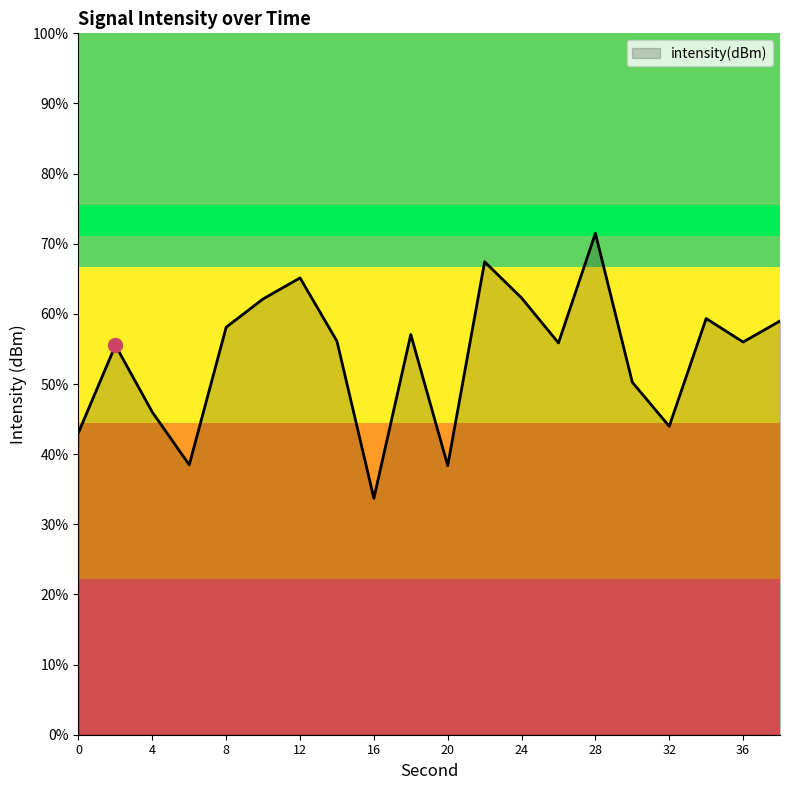

Is it true that the value at 24 is -127.0?

True